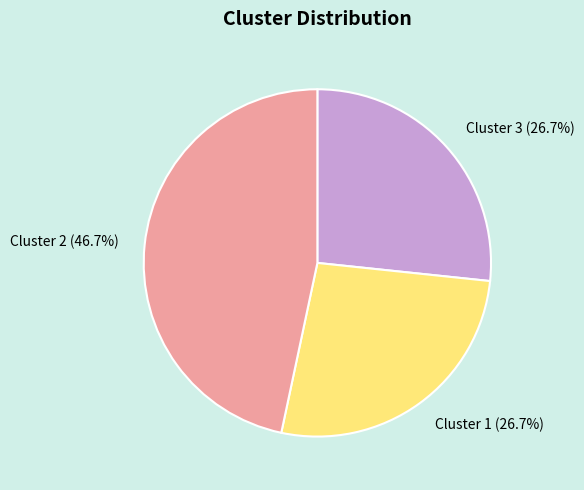

Which has a higher value, Cluster 2 or Cluster 3?

Cluster 2